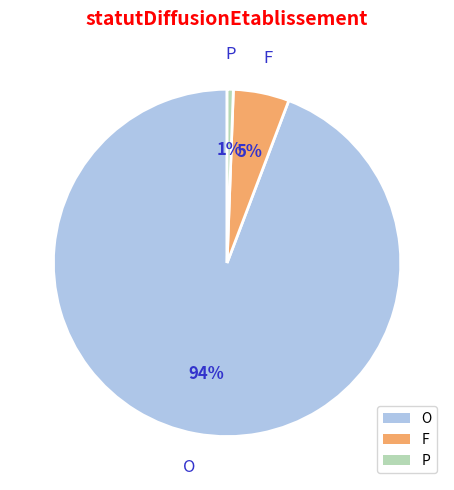

To the nearest percent, what is the combined percentage of O and P?

95%